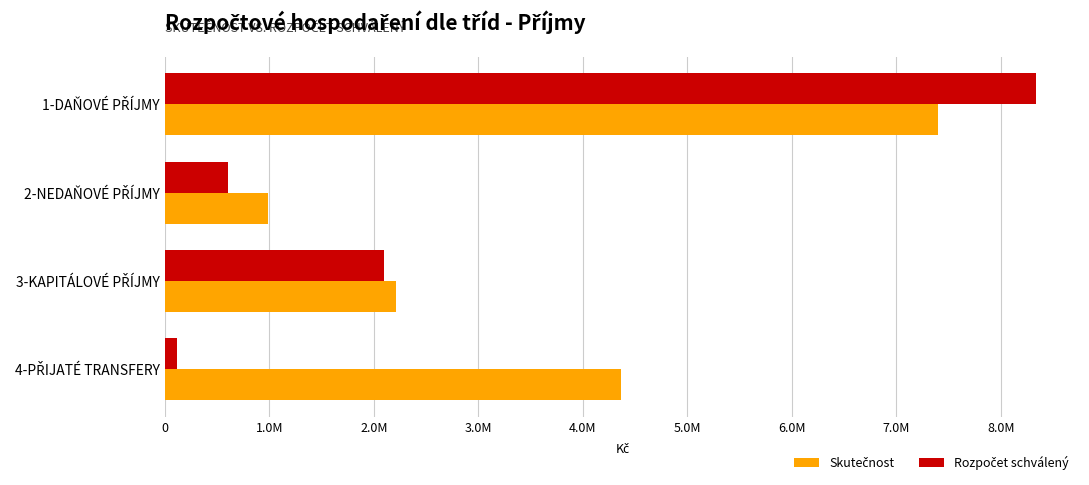

How many series are shown in this chart?

2